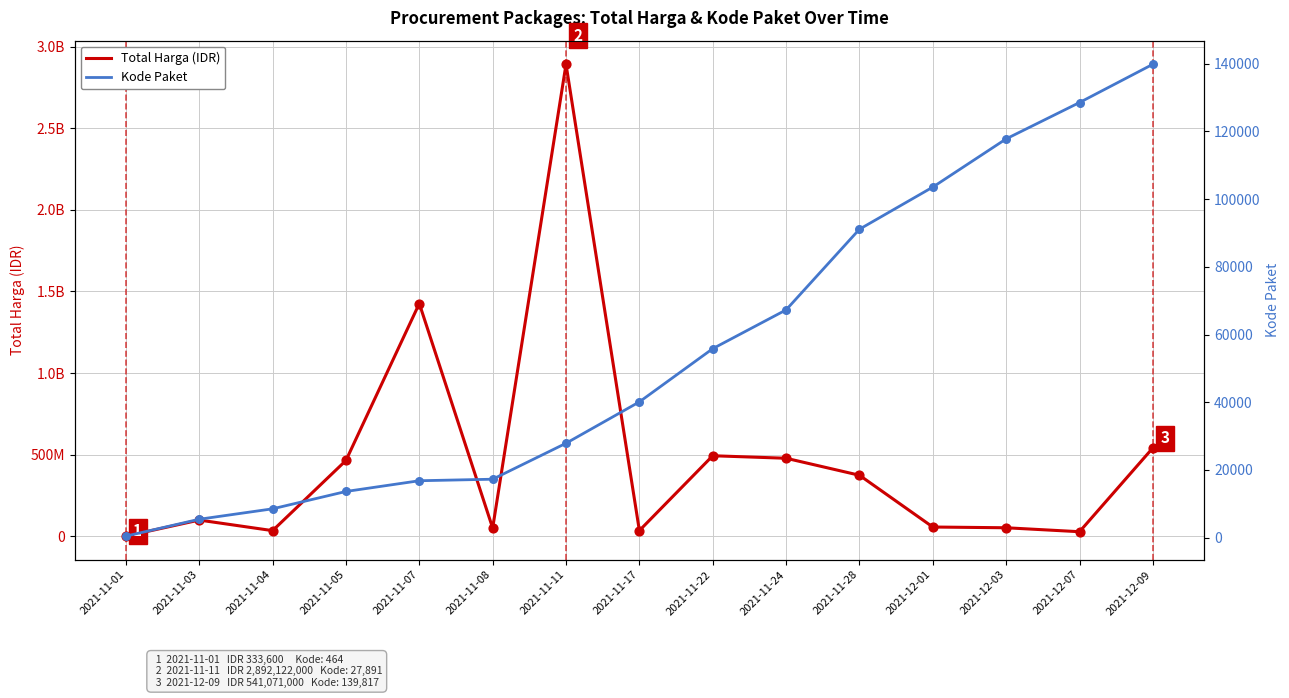

At how many categories does at least one series exceed 2582451605?

1